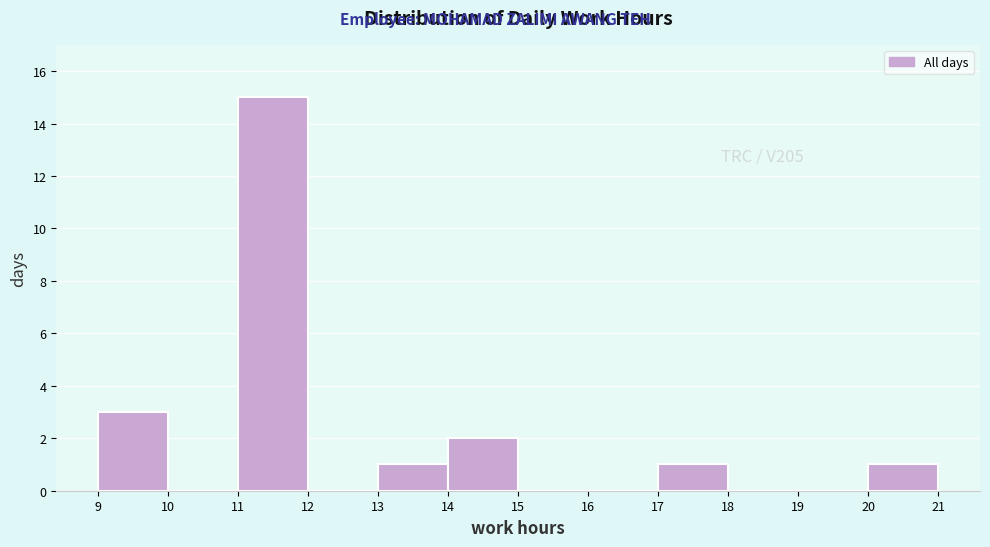

Over which range of the x-axis is the bar tallest?

11 to 12